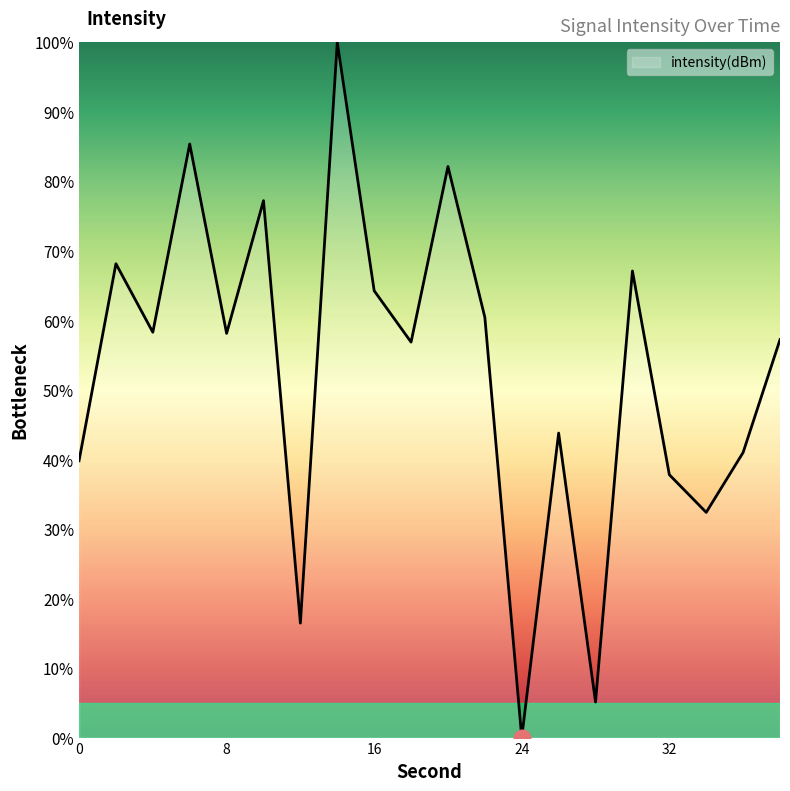

What is the maximum value shown in the chart?

100.0